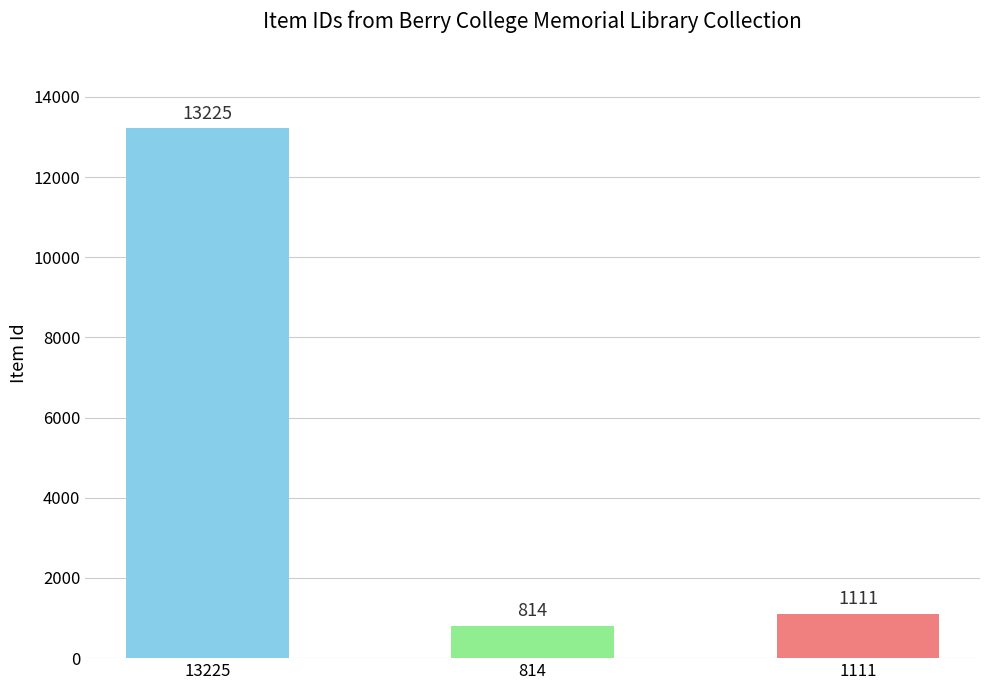

How many data points are less than 1111?

1